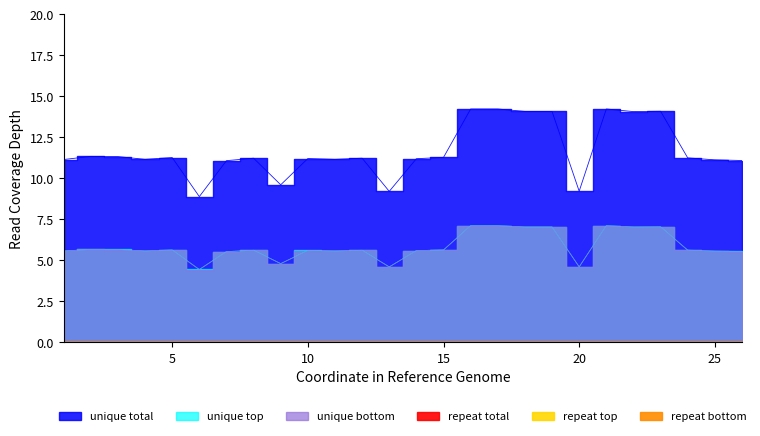

True or false: unique bottom and unique top intersect in this chart.

False